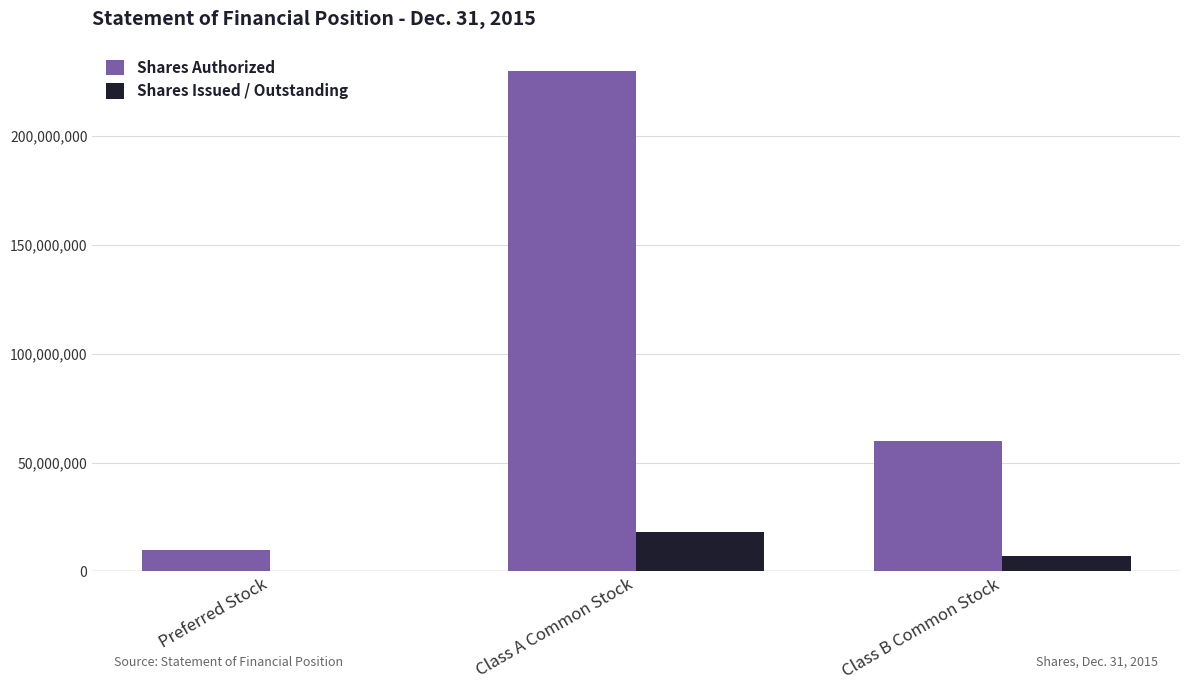

Between Class A Common Stock and Class B Common Stock, which series saw the biggest shift?

Shares Authorized